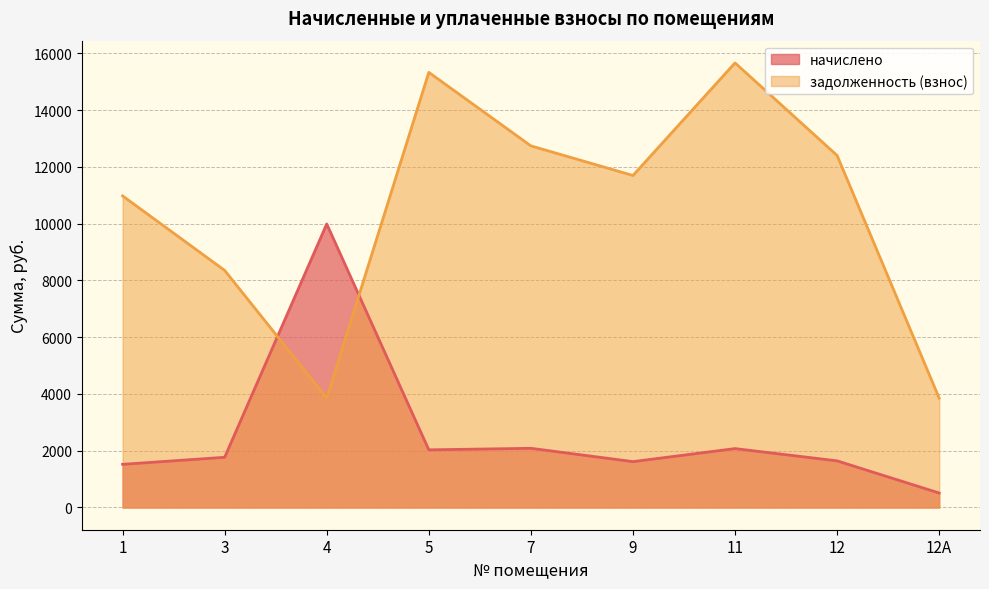

List the labels in order of начислено value, smallest first.

12А, 1, 9, 12, 3, 5, 11, 7, 4